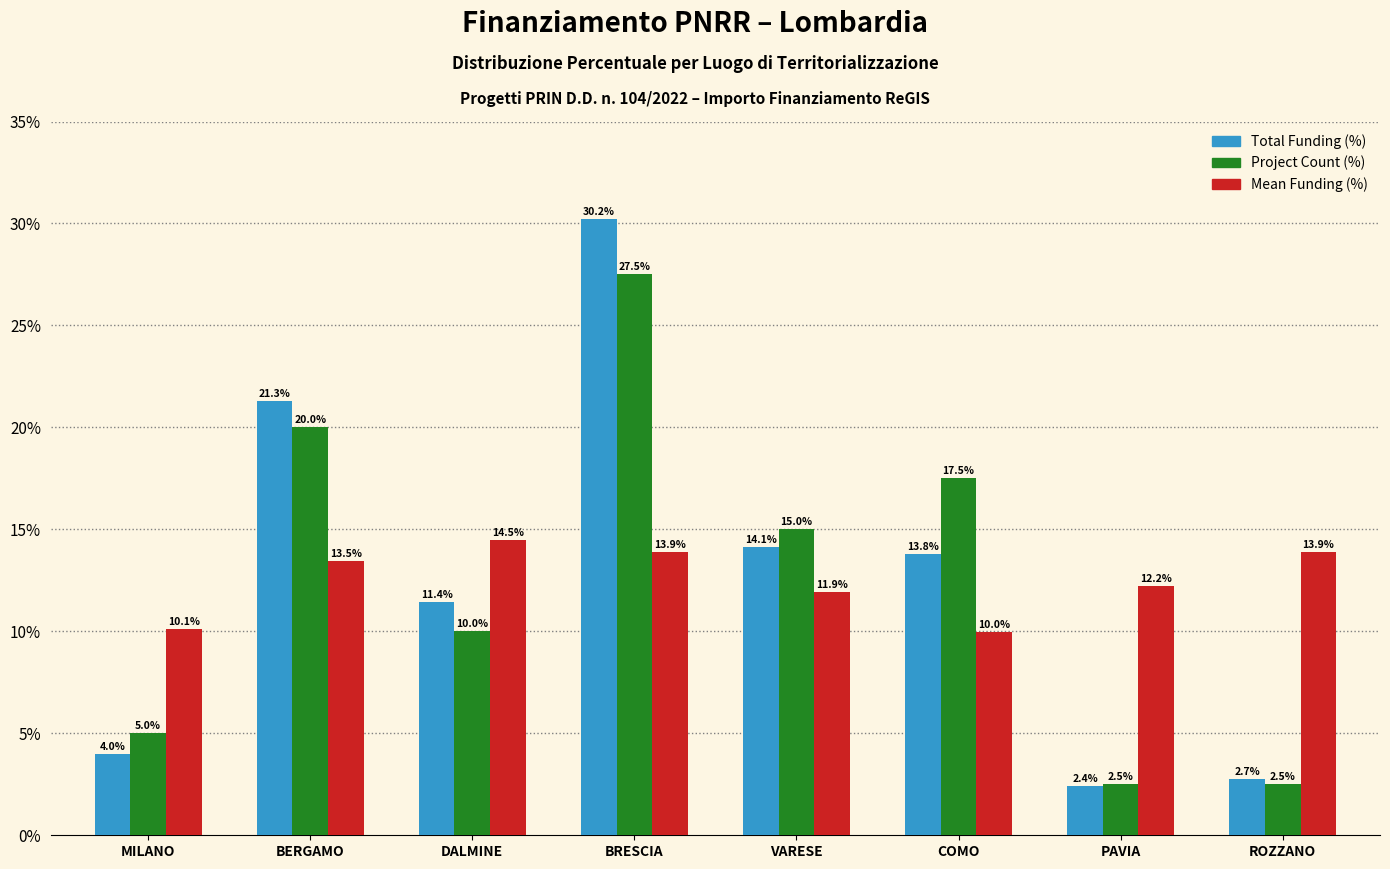

How many data points in Total Funding (%) are less than 13?

4